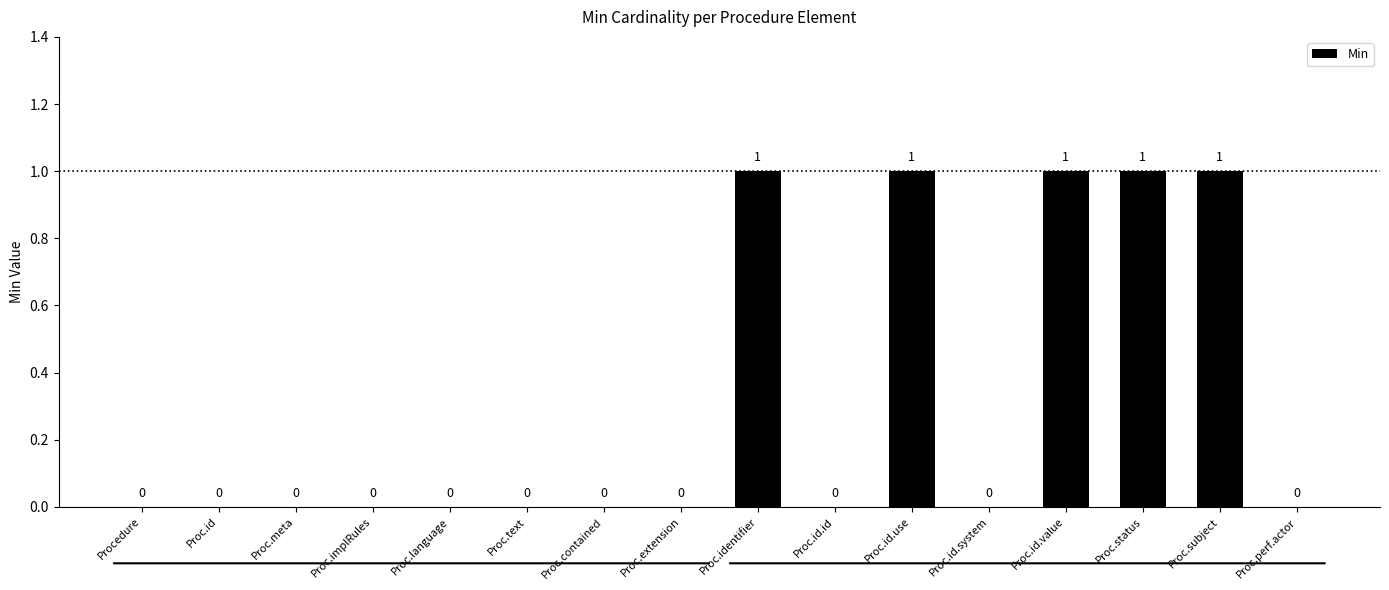

True or false: the data shows -1 at Proc.contained.

False